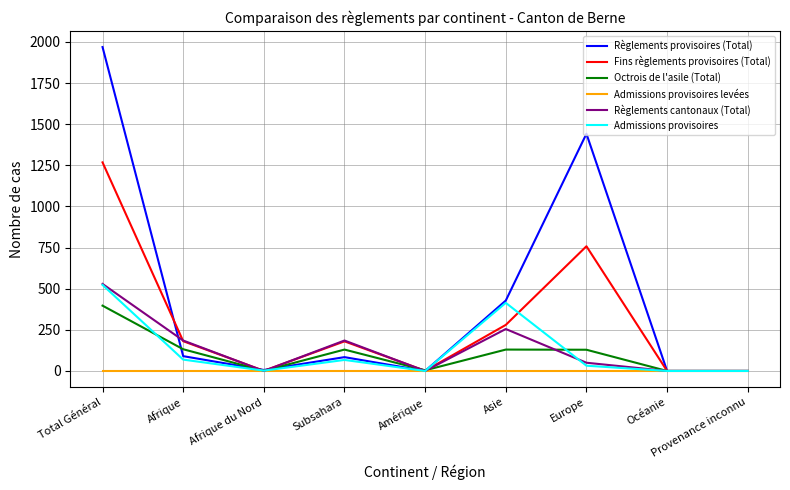

The Octrois de l'asile (Total) series shows 130 at Asie. True or false?

True